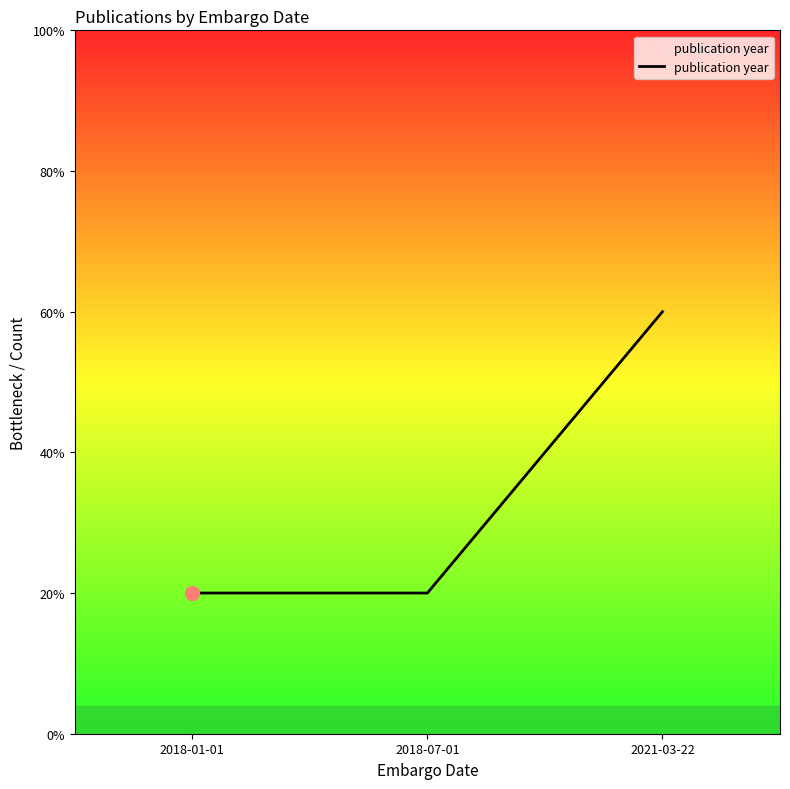

Does the chart display data point markers on the line(s)?

No